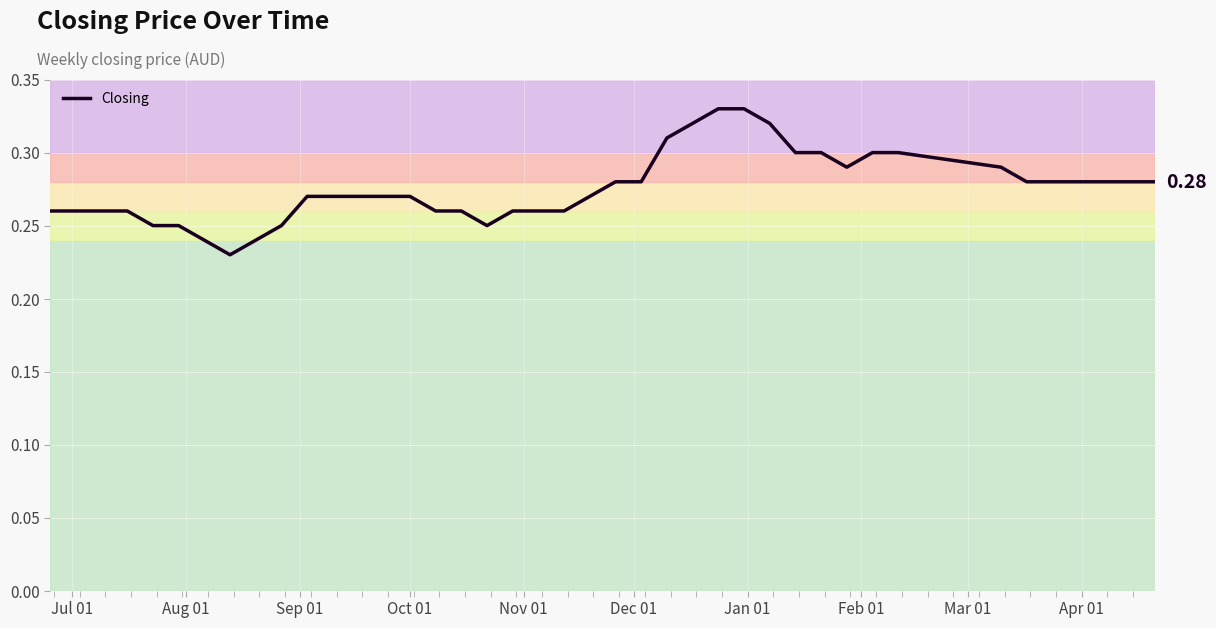

How many lines are shown in the chart?

1